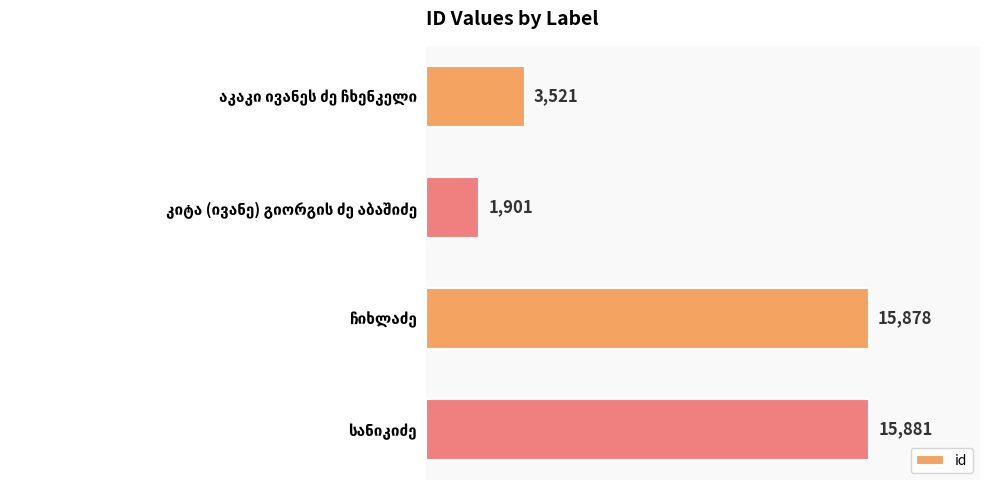

Reading bottom to top, list all the values displayed in this chart.

15881	15878	1901	3521